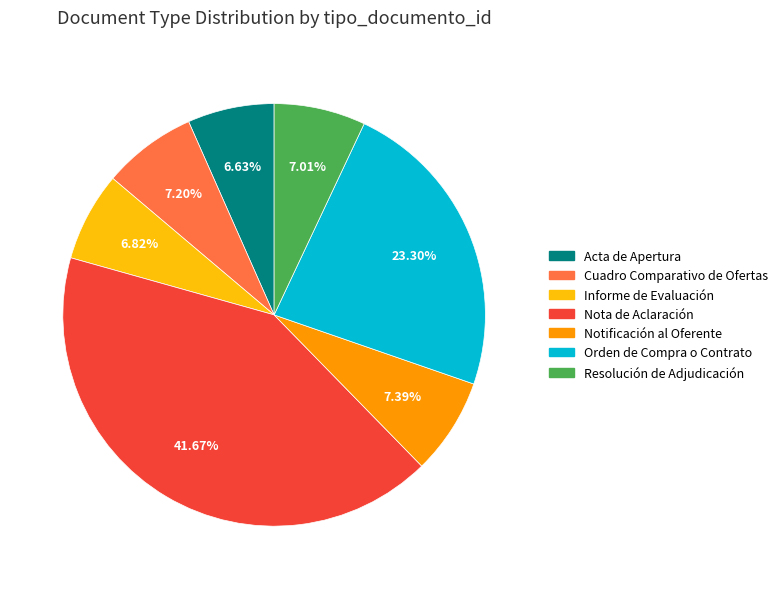

What is the ratio of the value at Orden de Compra o Contrato to the value at Cuadro Comparativo de Ofertas?

3.2